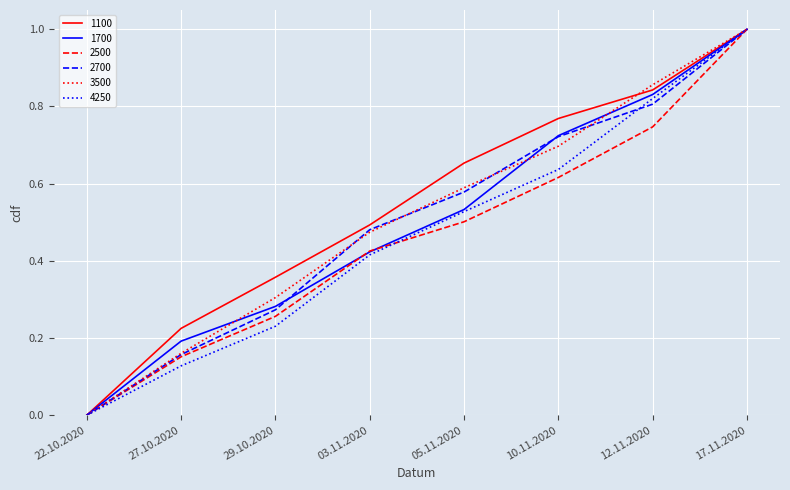

At which category is the sum across all series the highest?

17.11.2020